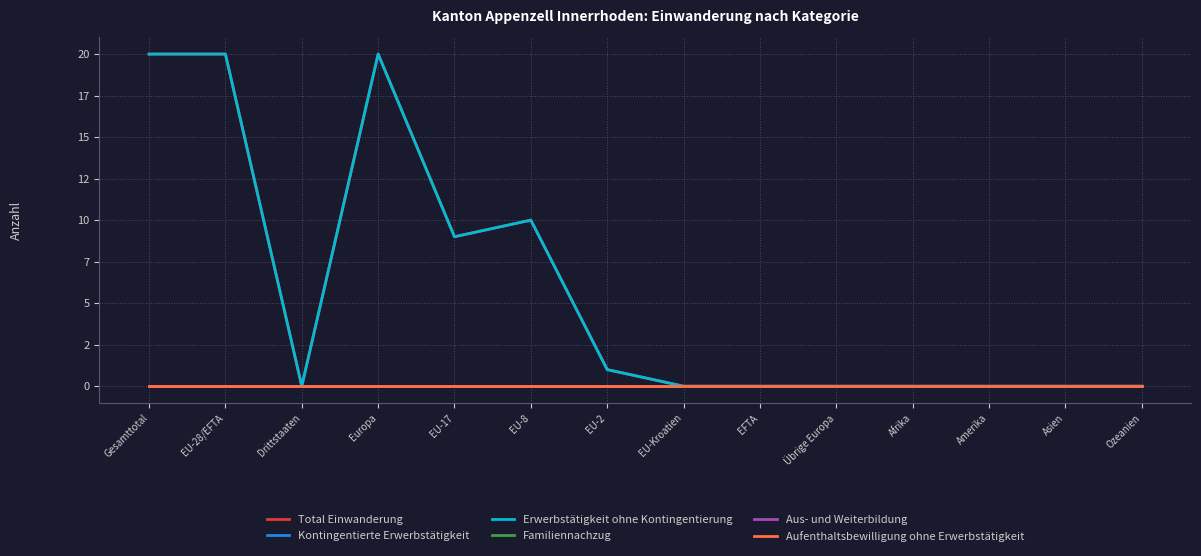

Does the chart display data point markers on the line(s)?

No